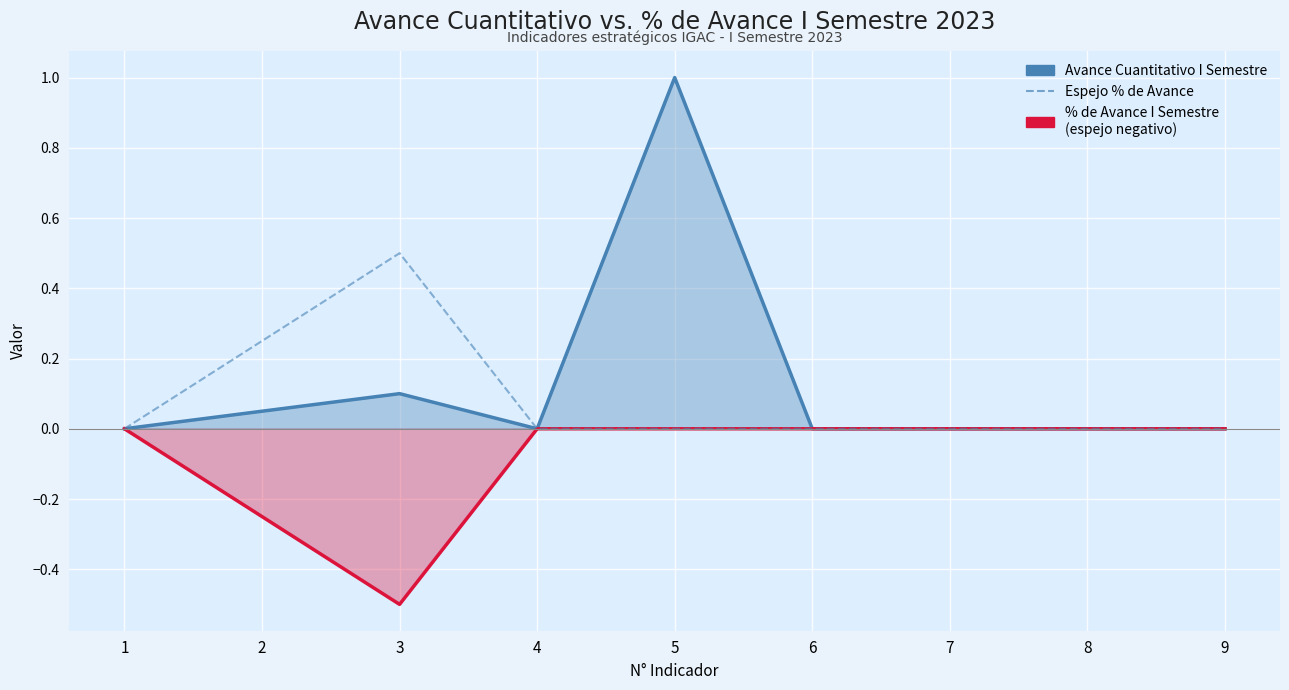

At which label does % de Avance I Semestre (negativo) reach its peak?

1